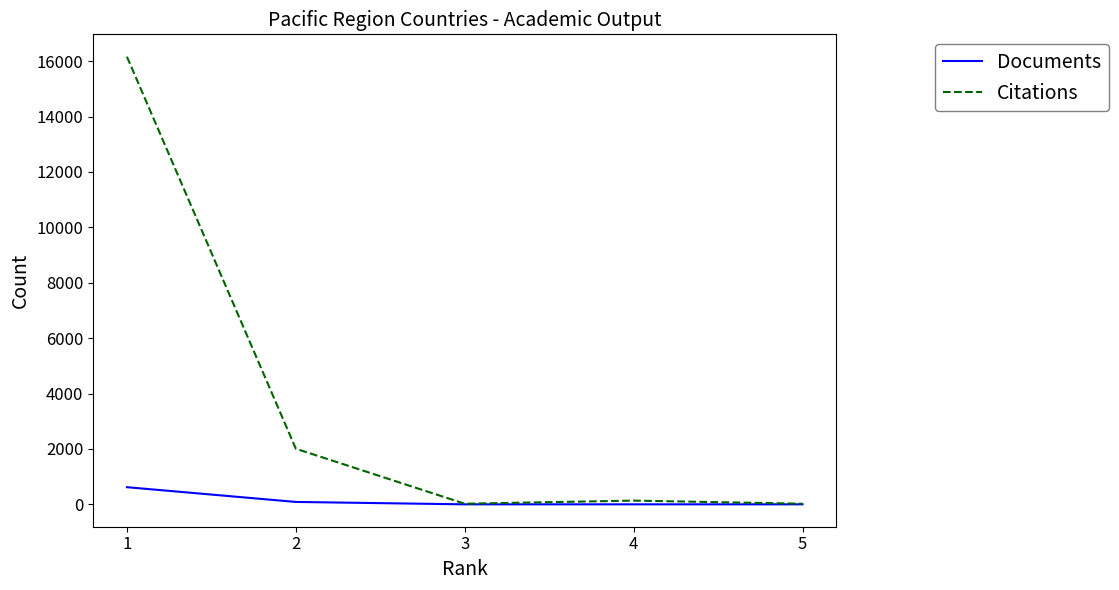

List the series in order of their overall mean, lowest first.

Documents, Citations